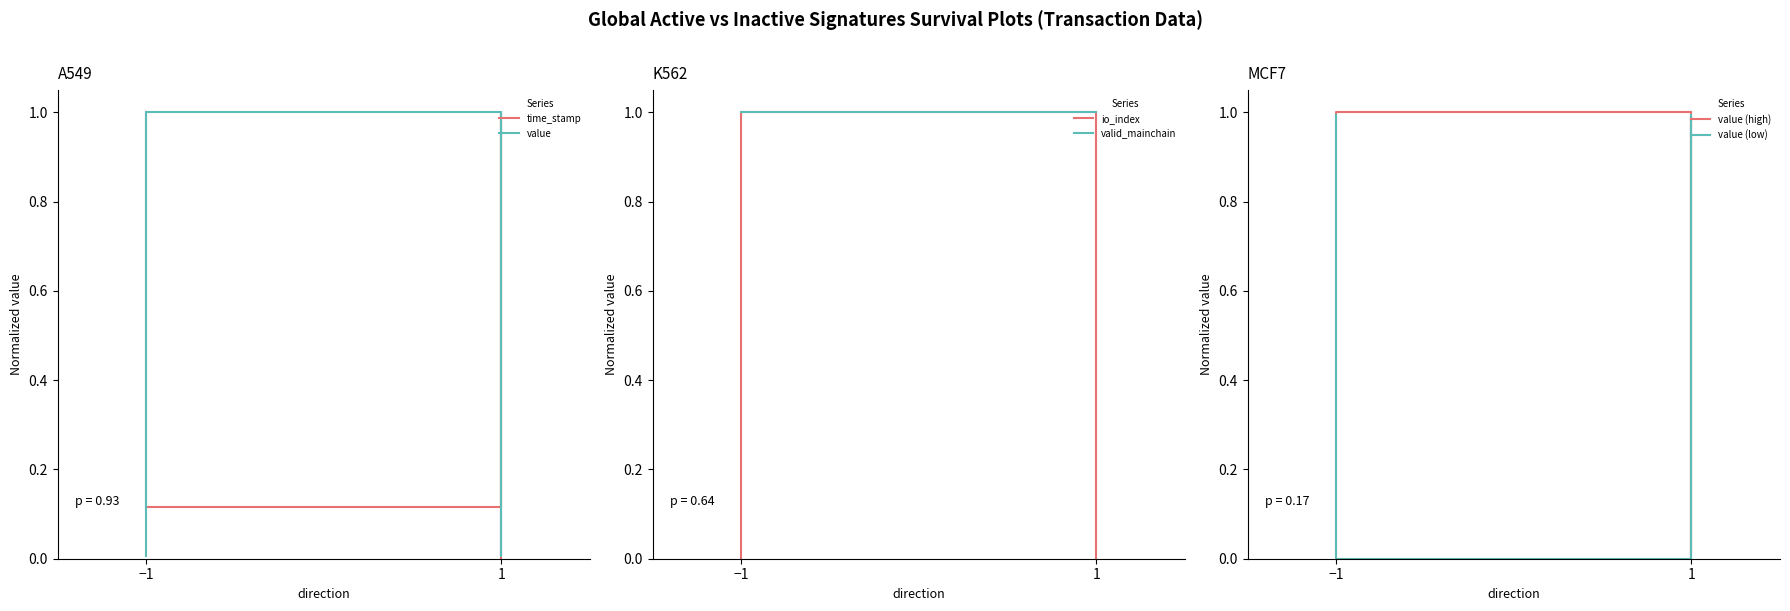

True or false: value (high) has a value of 0.0 at 1.

False